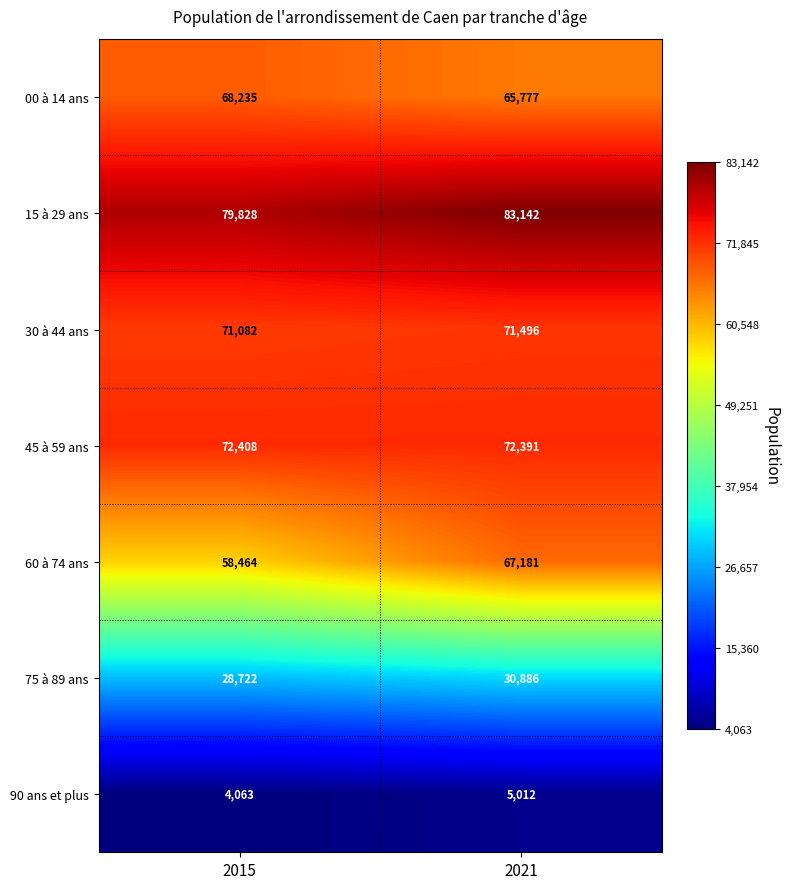

Is it true that 45 à 59 ans equals 27601 at 2021?

False